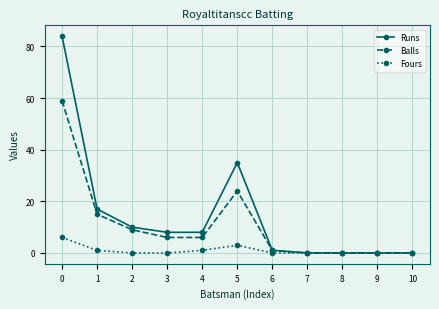

At which category does Runs reach its first local peak?

5